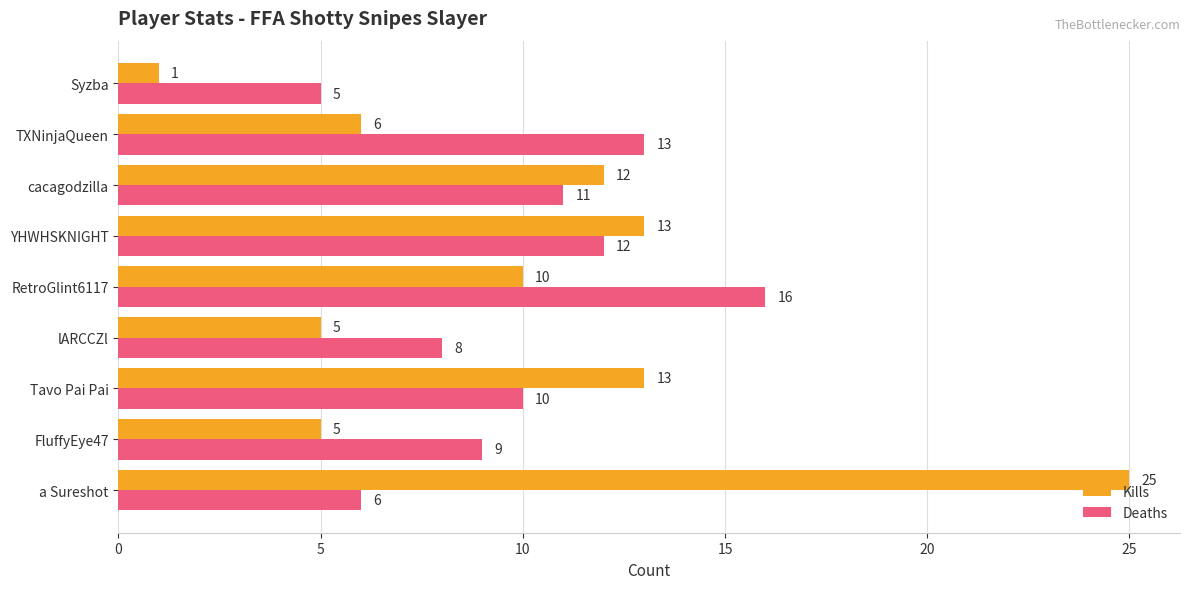

What is the difference between the maximum and minimum values in the Kills series?

24